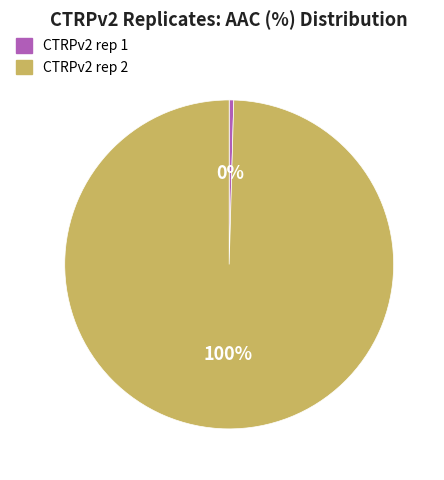

Which category accounts for the majority?

CTRPv2 rep 2